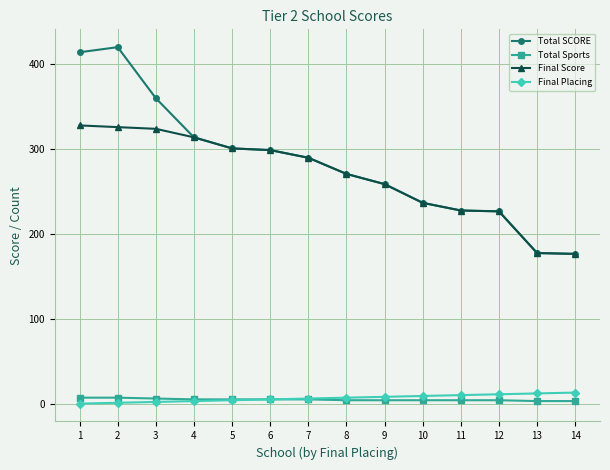

True or false: Total Sports and Final Score intersect in this chart.

False